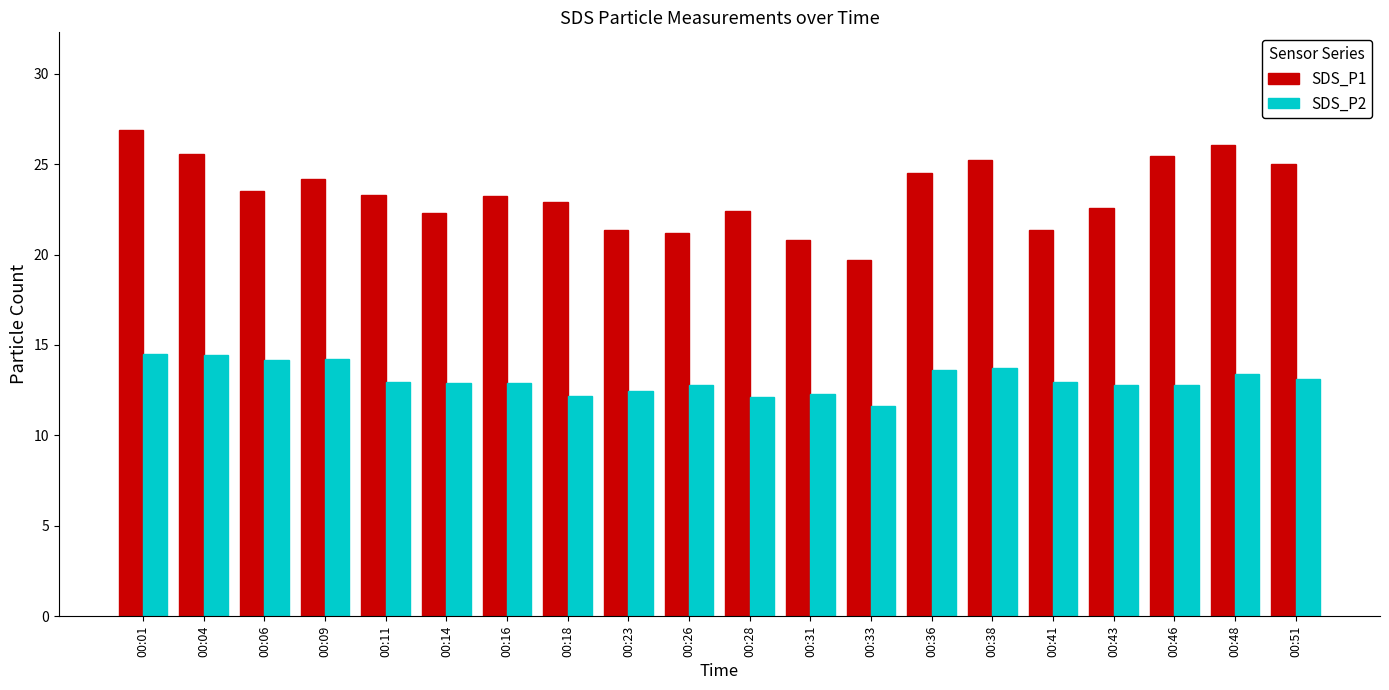

How many distinct data groups are displayed?

2